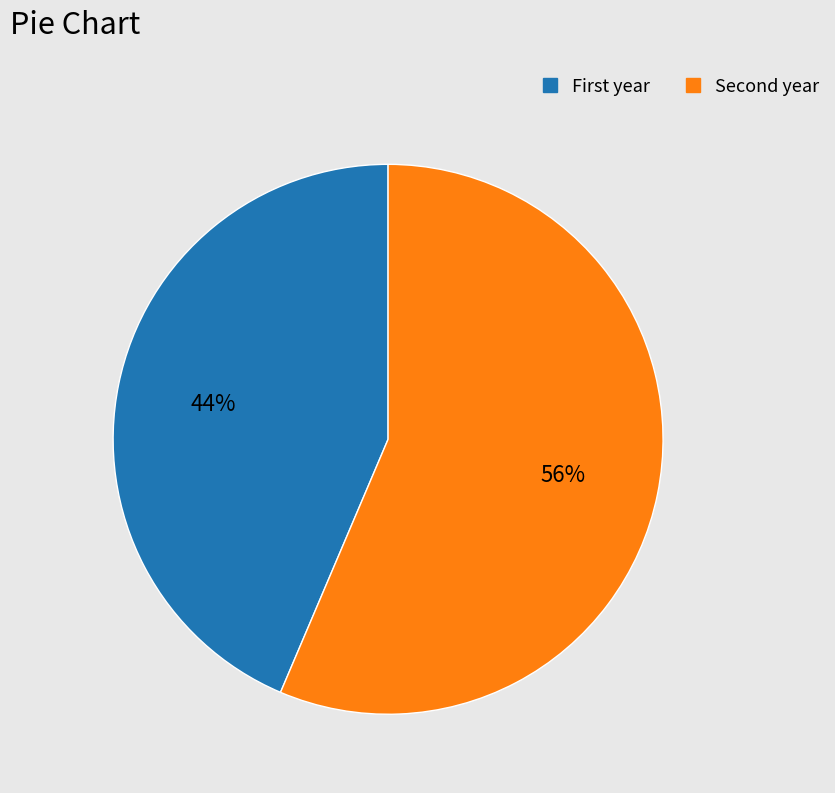

What is the smallest slice in the pie chart?

First year